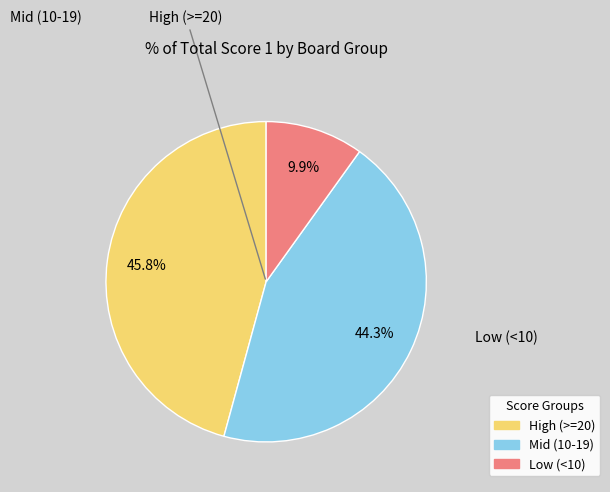

Does any single category account for the majority?

No